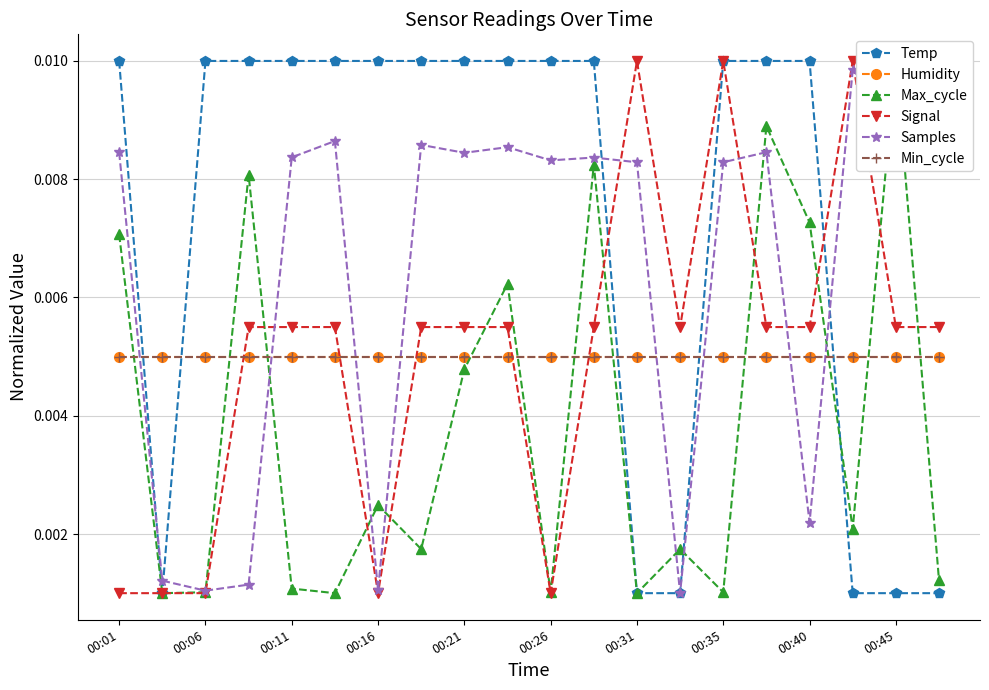

The value of Min_cycle at 17 is 0.0. True or false?

True